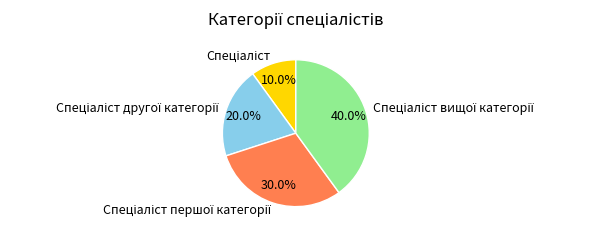

Does any single category account for the majority?

No